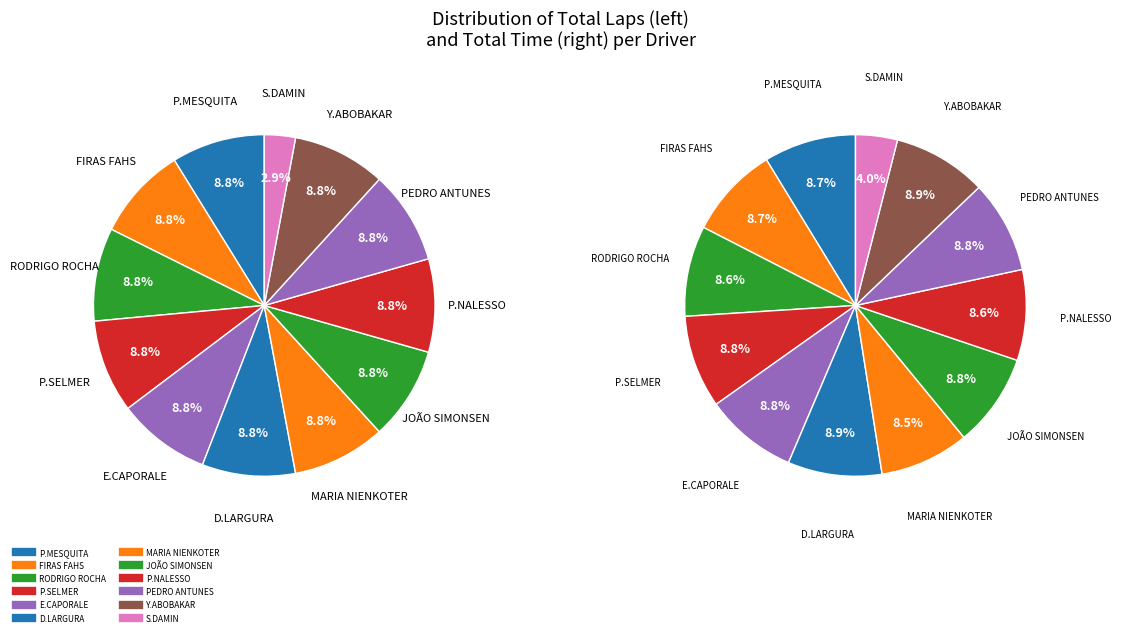

How much of the chart is everything except 10?

91.2%